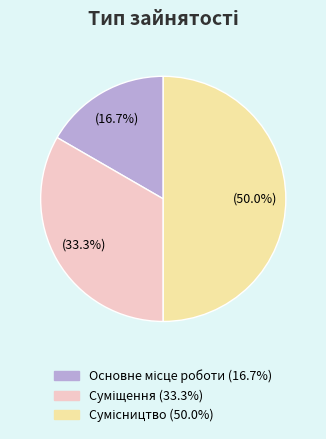

Is there any slice that represents more than half of the pie?

No